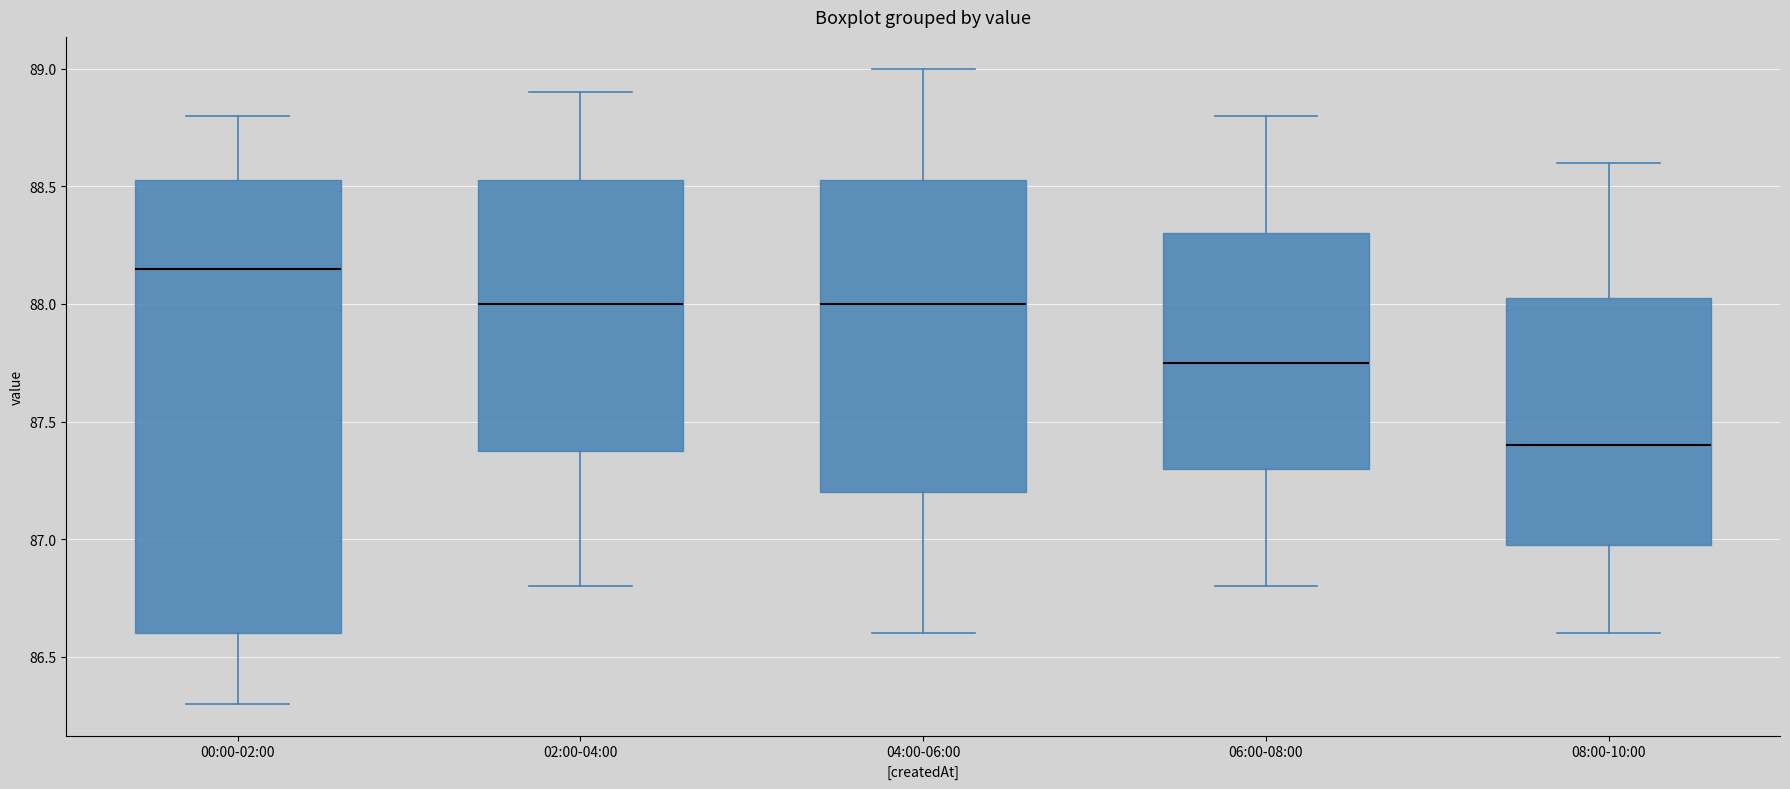

Which box is the tallest, from its lower edge to its upper edge?

00:00-02:00